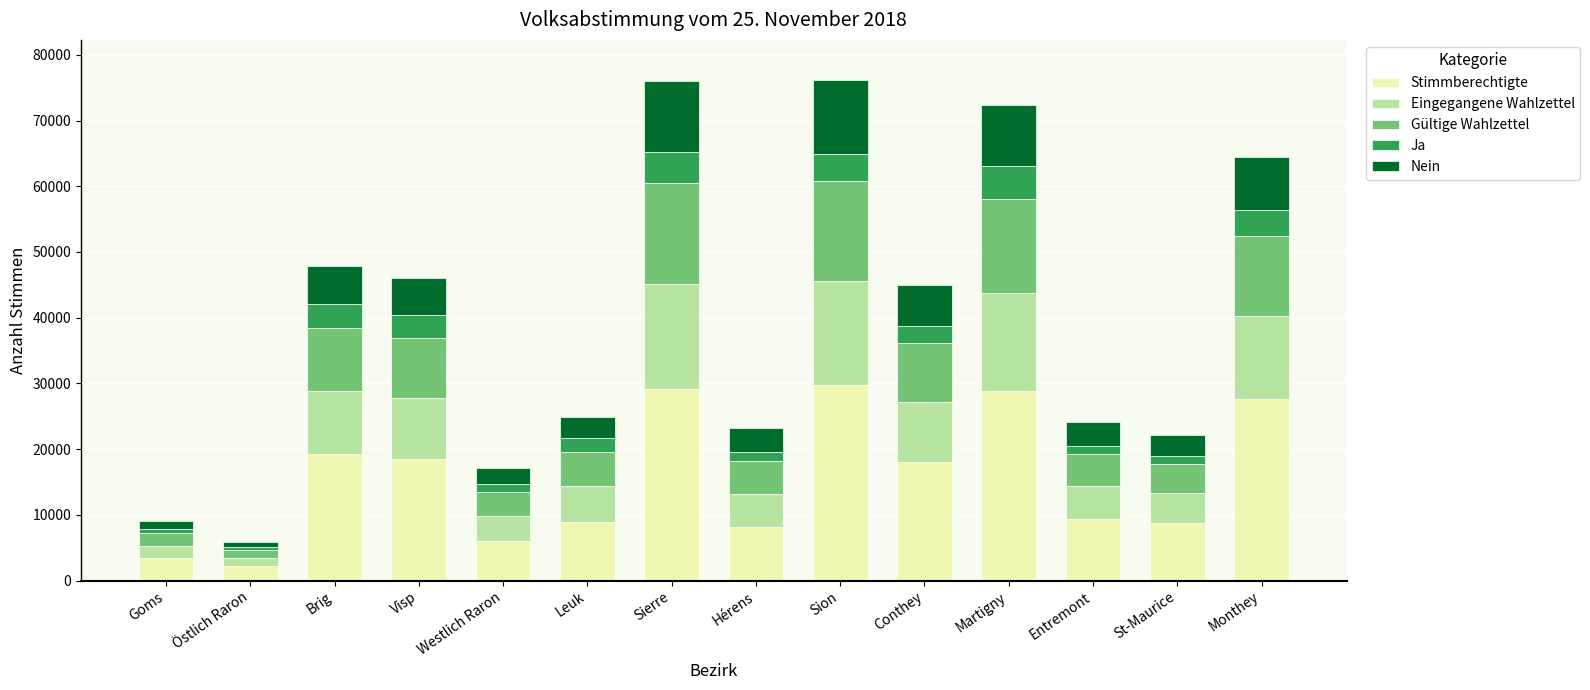

What is the lowest value of the Stimmberechtigte series?

2258